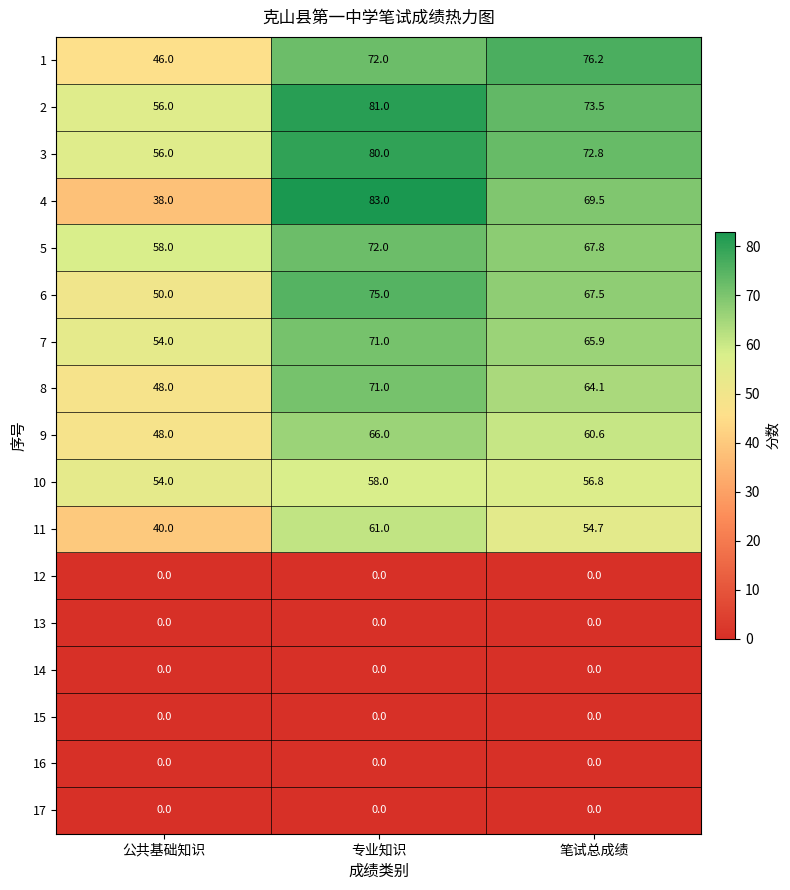

What is the spread (max minus min) of values at 笔试总成绩?

76.2